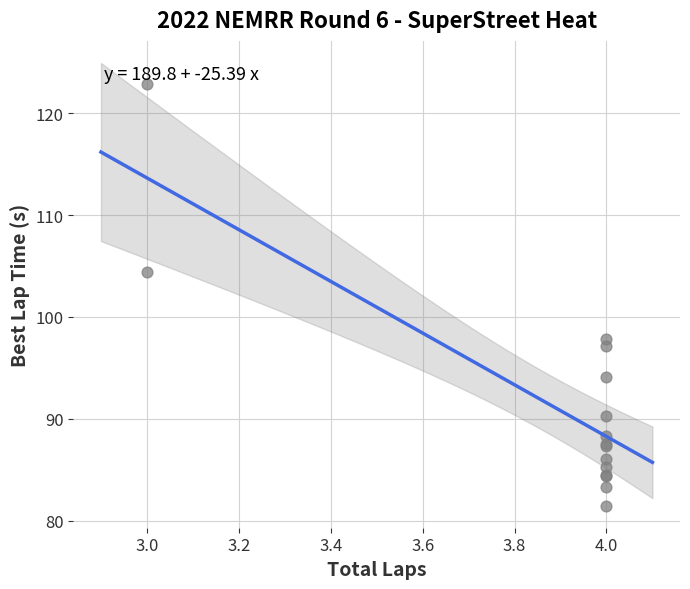

What Y value in the scatter plot is closest to 102?

104.5